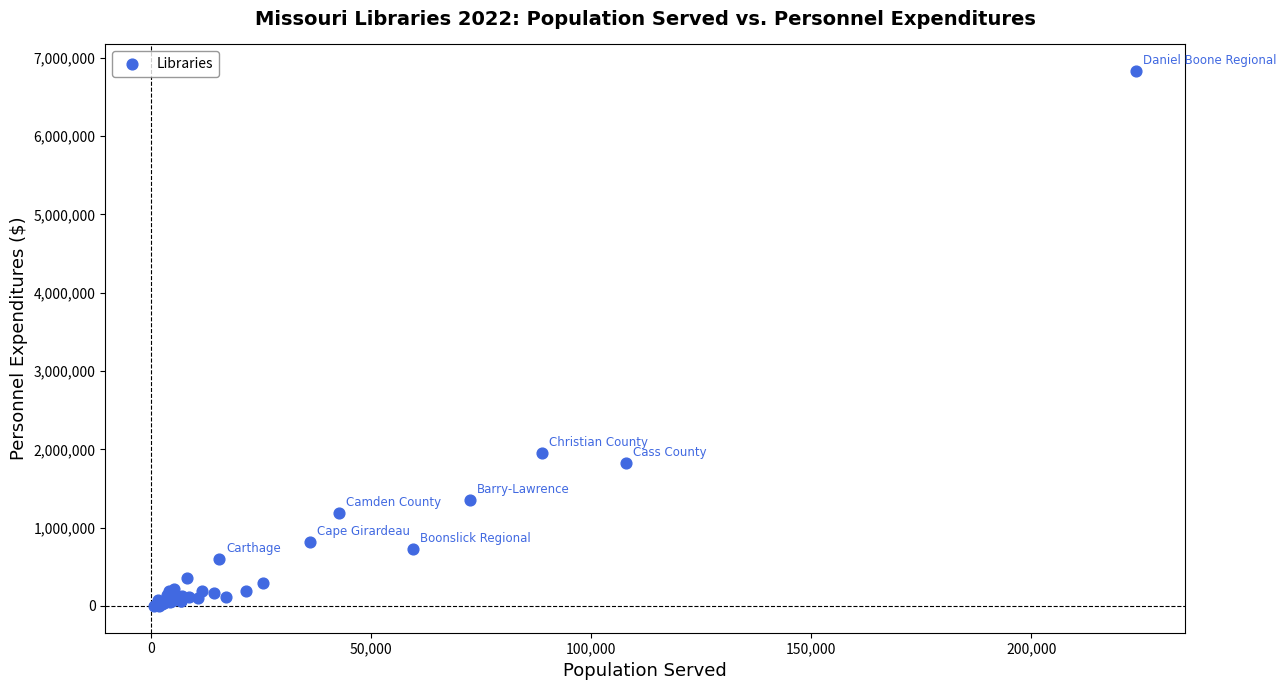

What Y value in the scatter plot is closest to 3413968?

1957922